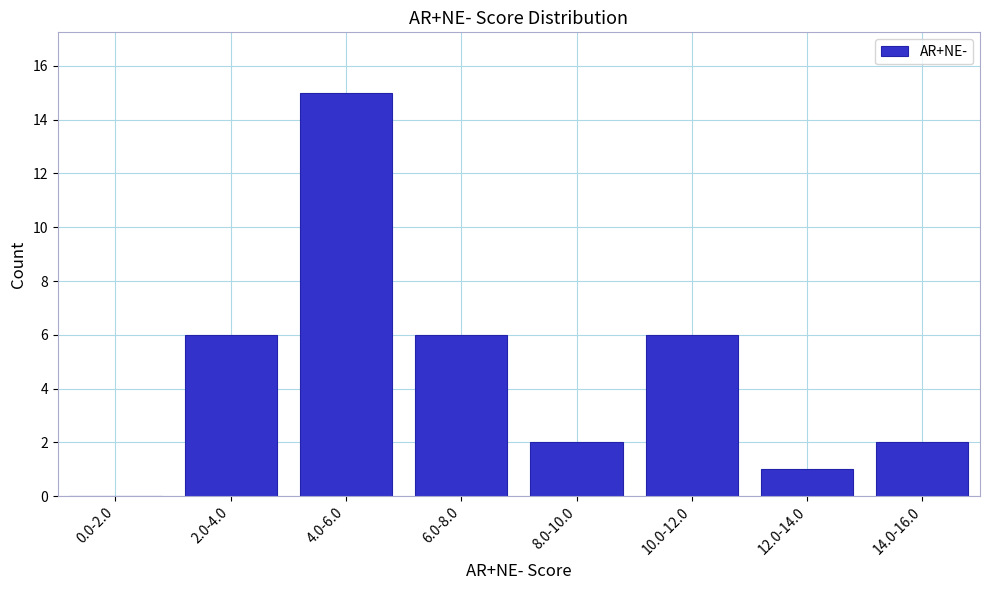

Reading left to right, transcribe all the data shown in this chart.

0.0-2.0=0	2.0-4.0=6	4.0-6.0=15	6.0-8.0=6	8.0-10.0=2	10.0-12.0=6	12.0-14.0=1	14.0-16.0=2